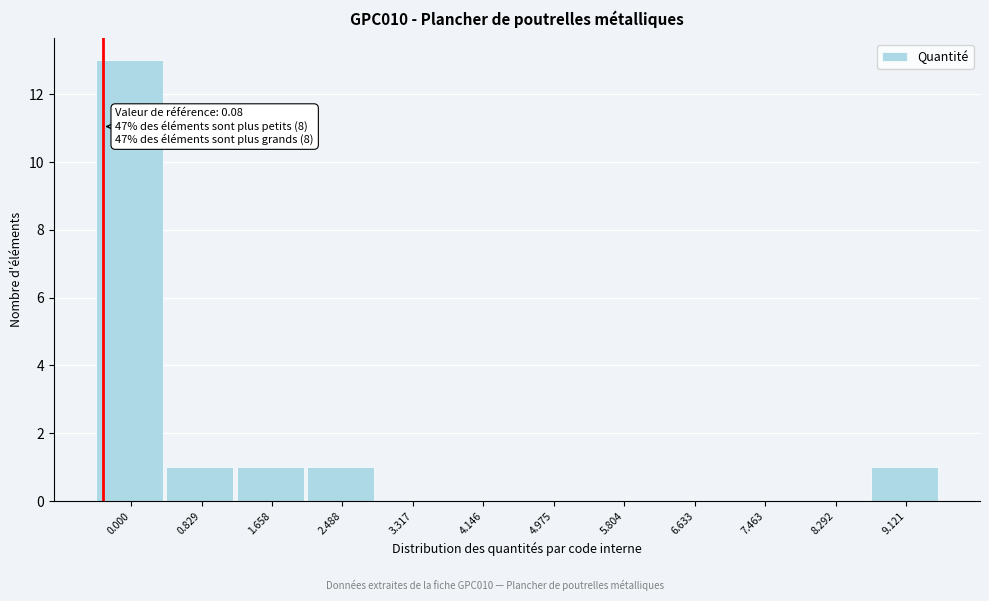

Reading left to right, transcribe all the data shown in this chart.

0.000=13	0.829=1	1.658=1	2.488=1	3.317=0	4.146=0	4.975=0	5.804=0	6.633=0	7.463=0	8.292=0	9.121=1